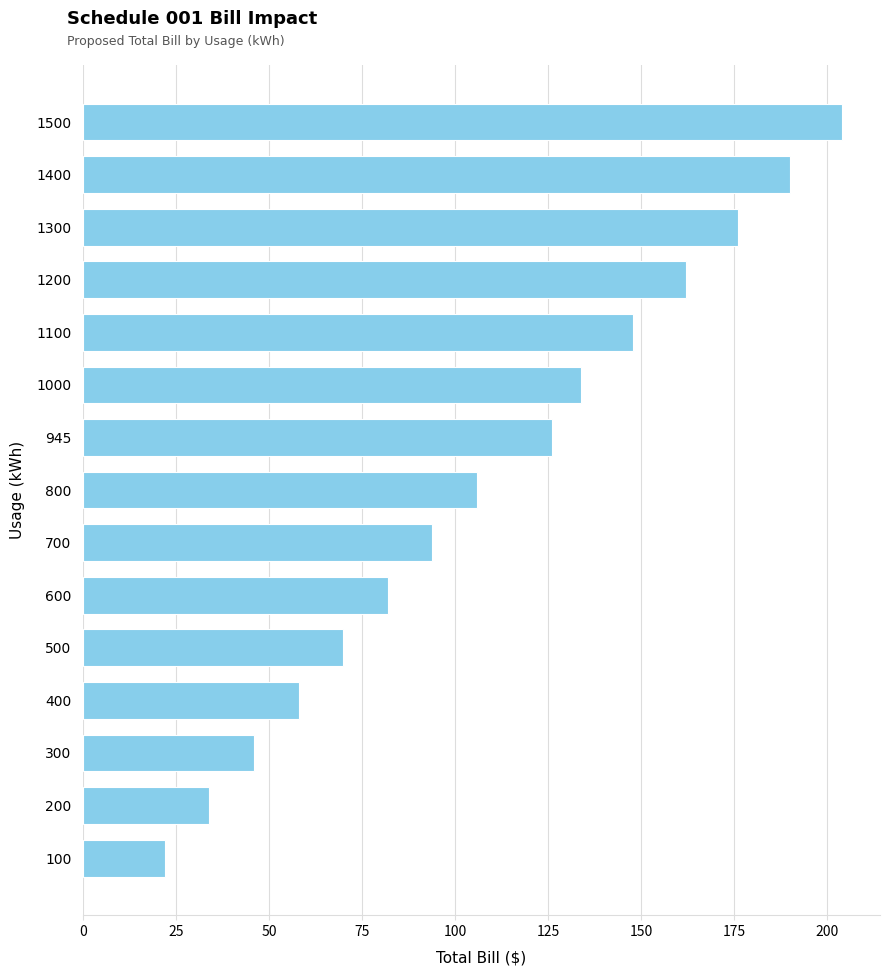

Reading top to bottom, list all the values displayed in this chart.

1500=204.0	1400=190.0	1300=176.0	1200=161.9	1100=147.9	1000=133.9	945=126.2	800=105.8	700=93.8	600=81.9	500=69.9	400=57.9	300=45.9	200=34.0	100=22.0